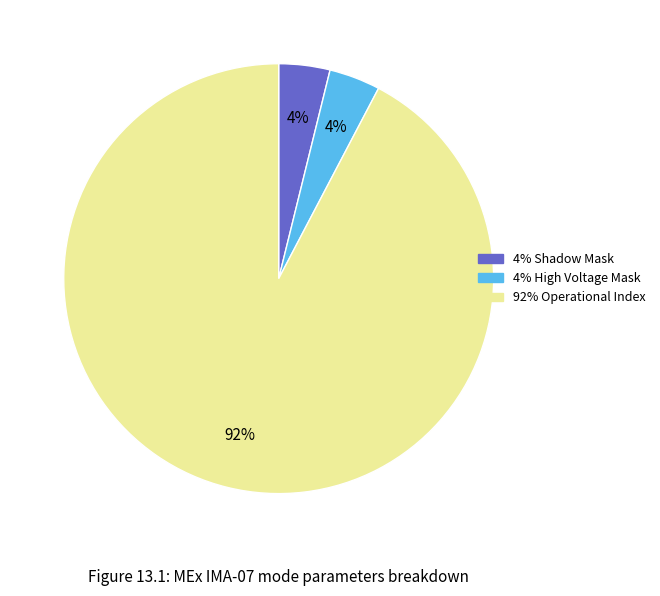

Count the number of slices in the pie.

3